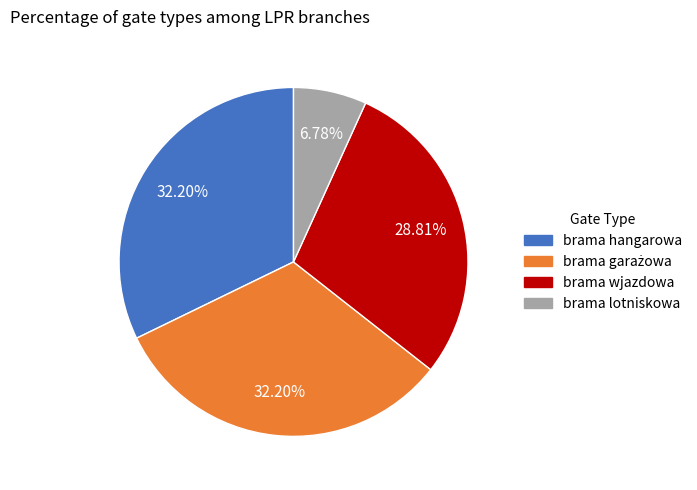

Does brama wjazdowa account for over 50% of the chart?

No